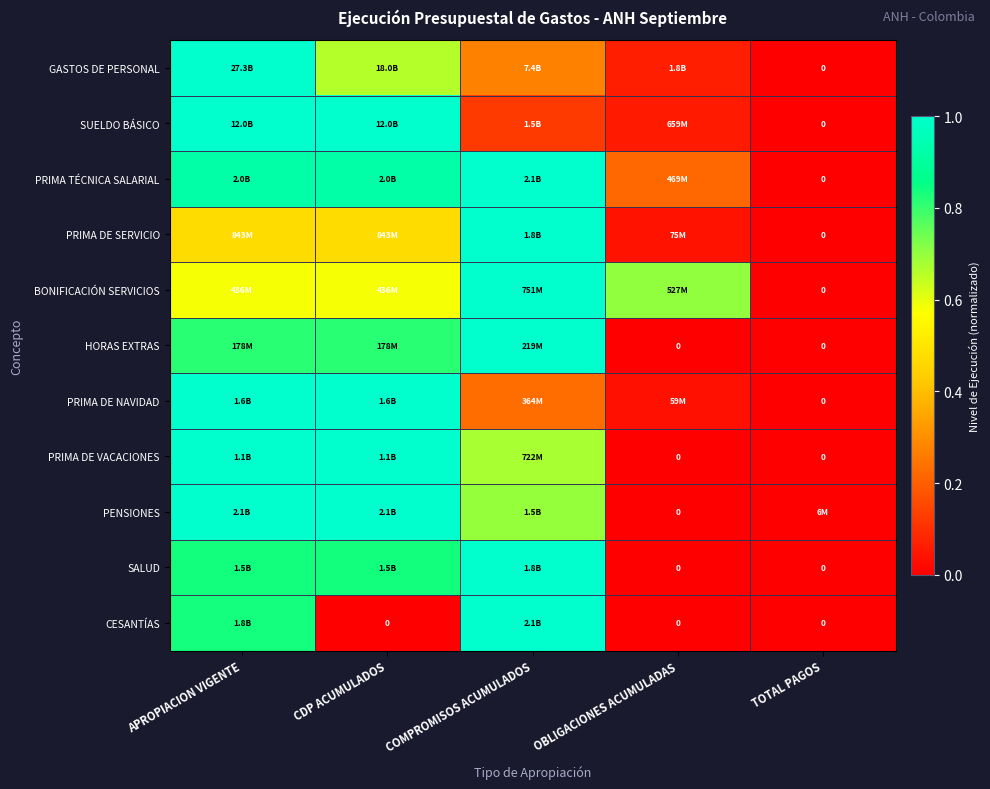

At how many categories does at least one series exceed 0?

5